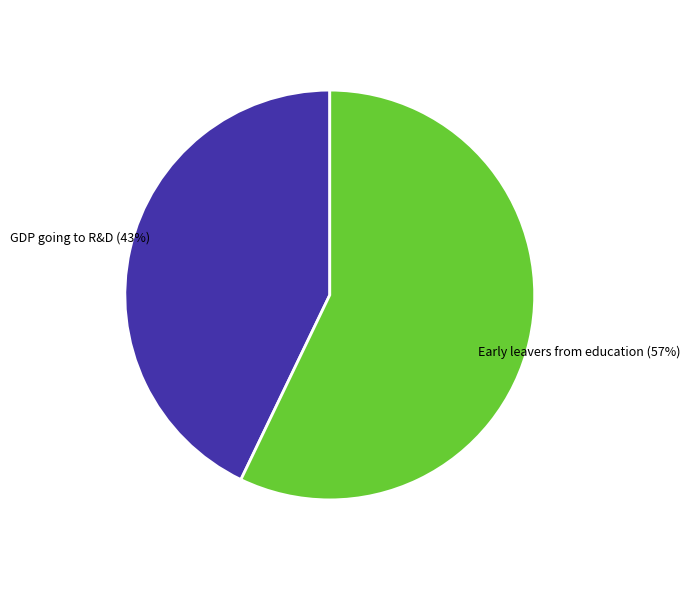

Does any single category account for the majority?

Yes